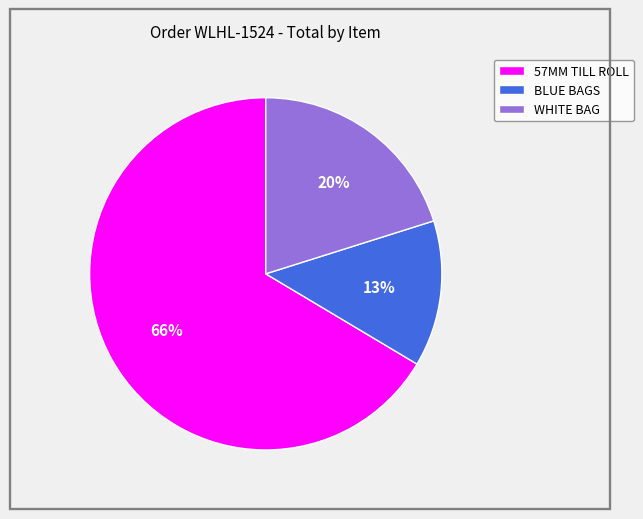

Do BLUE BAGS and 57MM TILL ROLL together represent more than half of the pie?

Yes